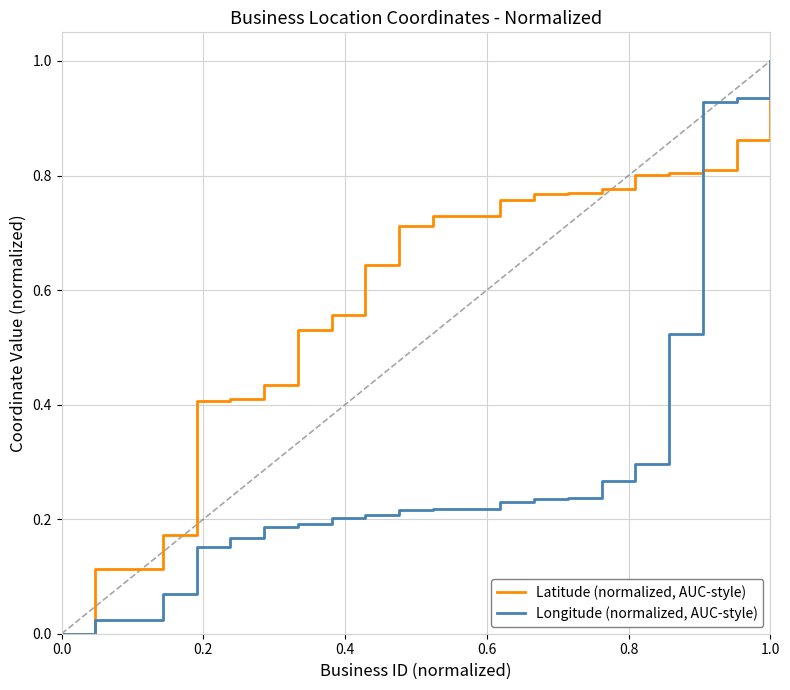

Rank the series by their average value, from lowest to highest.

Longitude (normalized, AUC-style), Latitude (normalized, AUC-style)